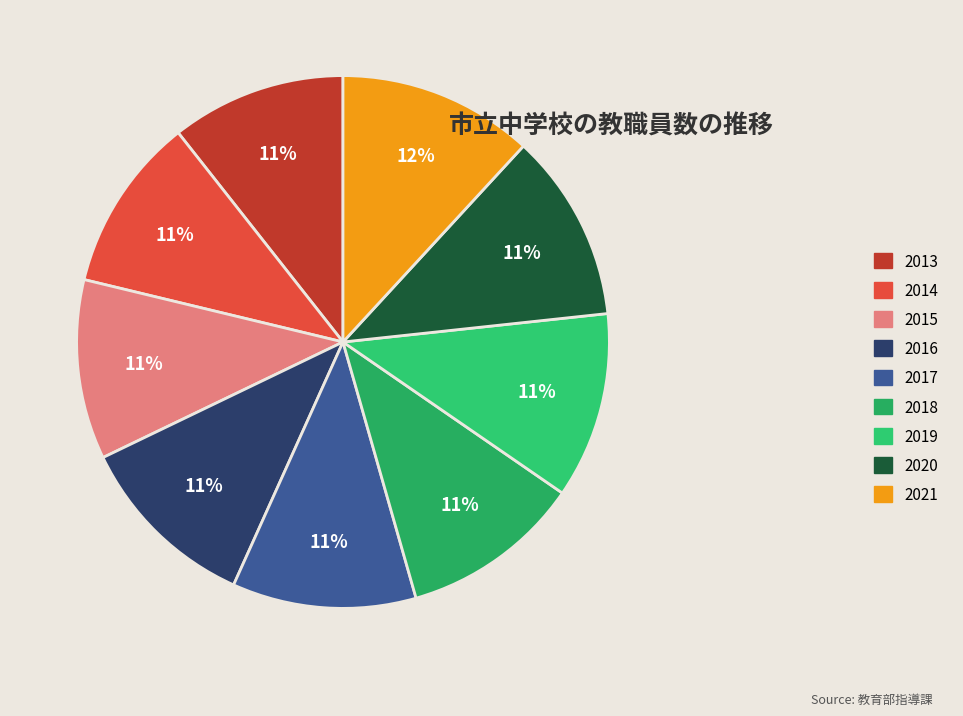

Count the number of slices in the pie.

9